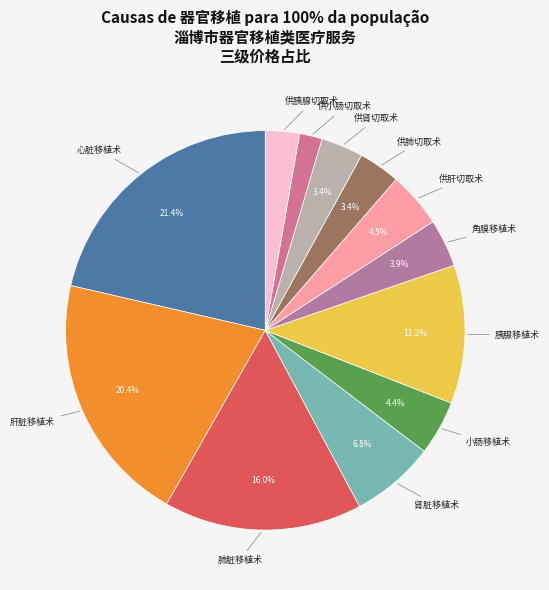

Is it true that 肝脏移植术 is 20% of the pie?

True